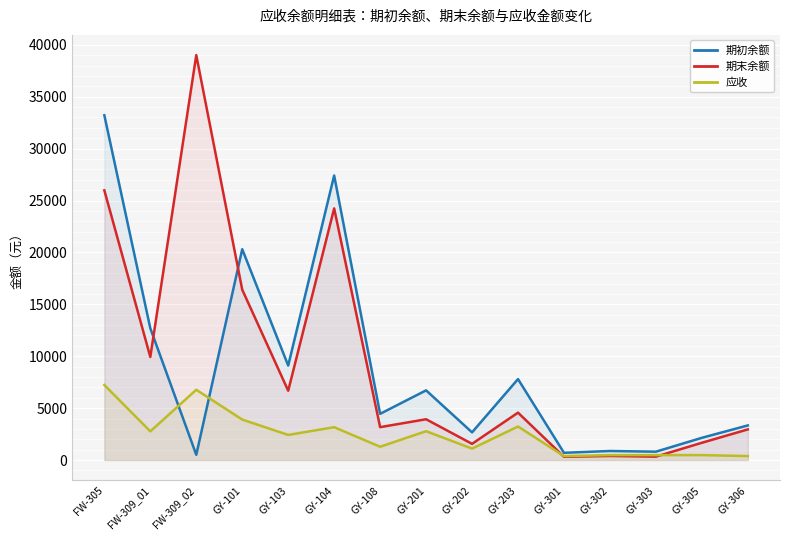

At which category does 期初余额 reach its first local peak?

GY-101